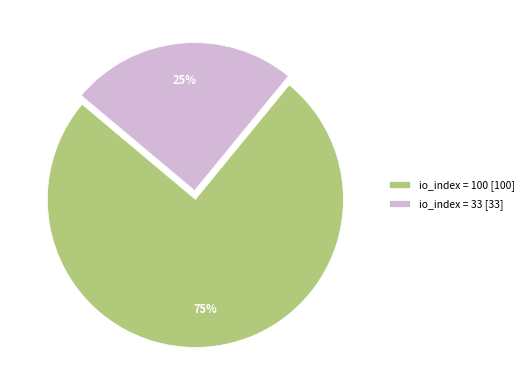

Approximately how many times larger is the value at io_index = 33 [33] compared to io_index = 100 [100]?

0.3